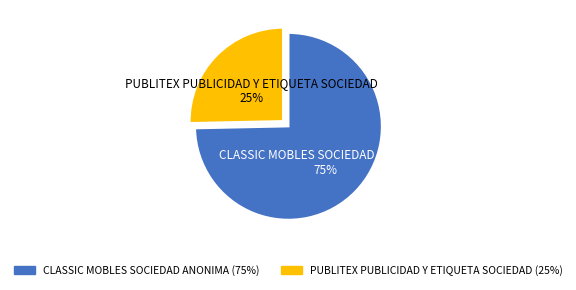

How many slices are in this pie chart?

2